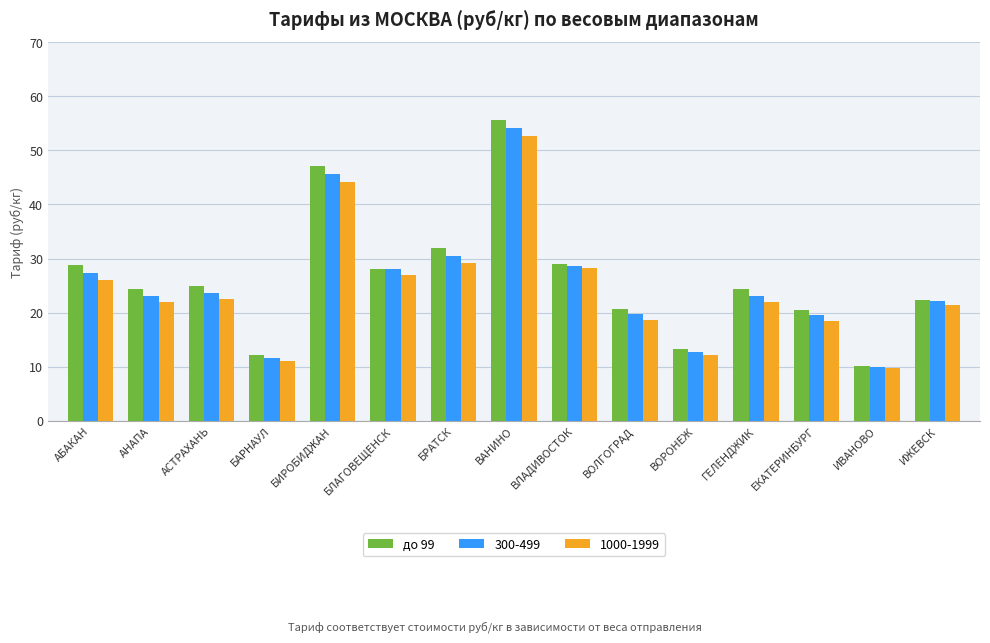

What is the sum of all до 99 values?

393.2